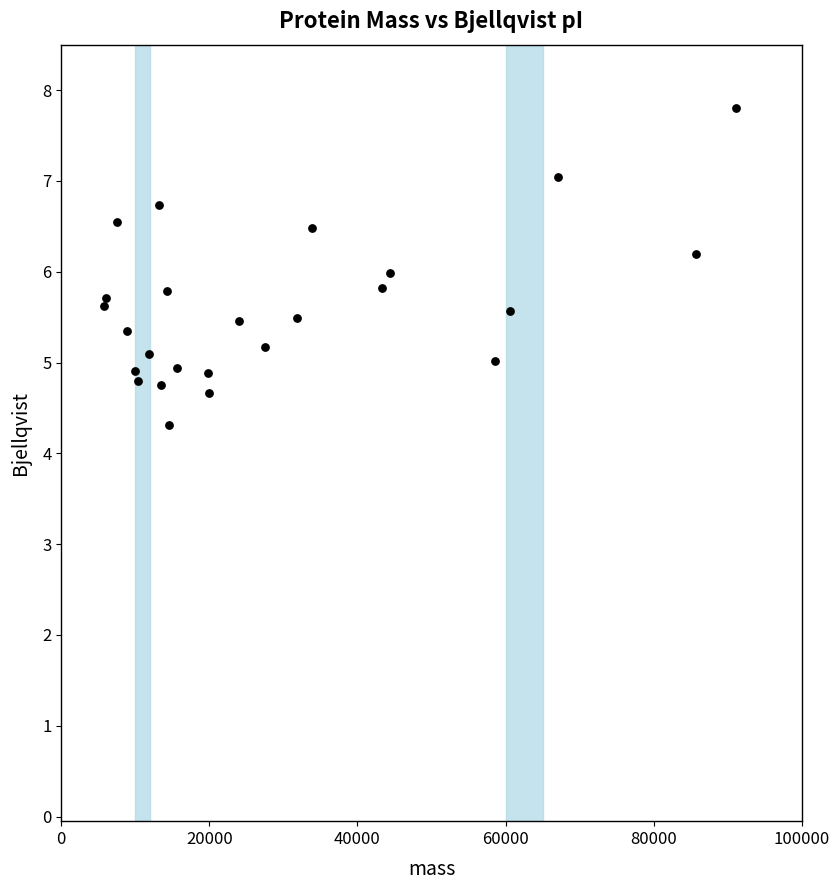

What is the range of Y values (max minus min)?

3.5